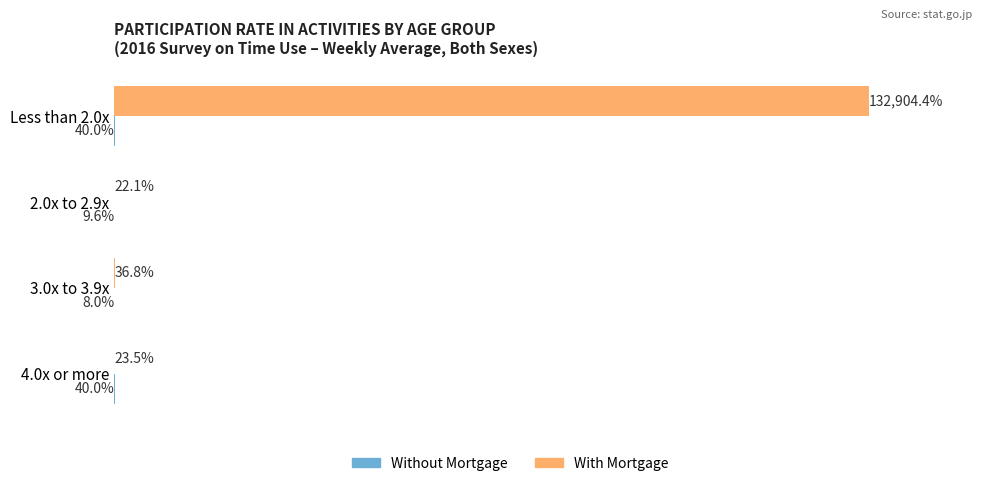

Which series has the largest total across all categories?

With Mortgage